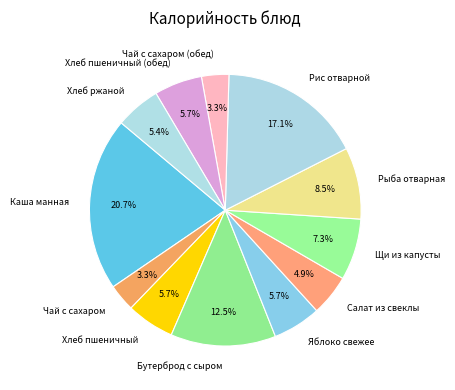

What portion of the pie excludes Каша манная?

79.3%